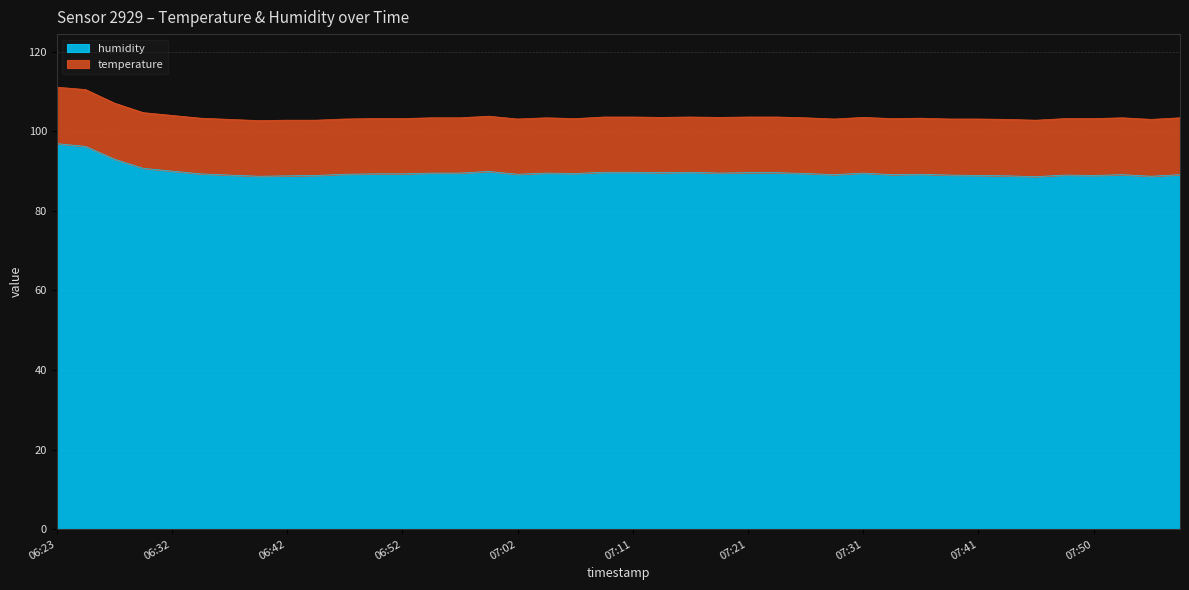

What is the minimum value shown in the chart?

88.6